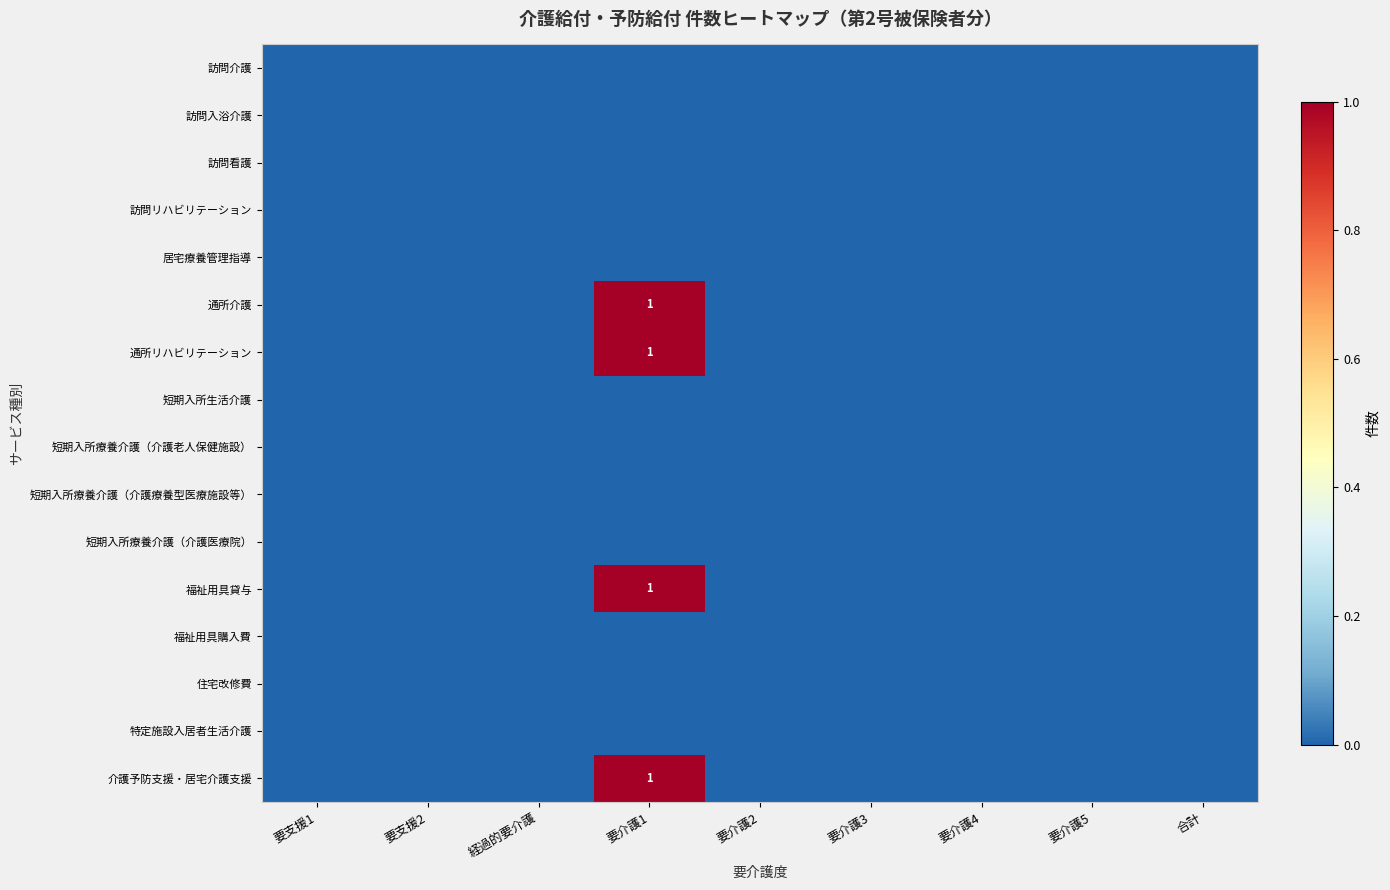

At 要介護4, list the series in order from smallest to largest.

訪問介護, 訪問入浴介護, 訪問看護, 訪問リハビリテーション, 居宅療養管理指導, 通所介護, 通所リハビリテーション, 短期入所生活介護, 短期入所療養介護（介護老人保健施設）, 短期入所療養介護（介護療養型医療施設等）, 短期入所療養介護（介護医療院）, 福祉用具貸与, 福祉用具購入費, 住宅改修費, 特定施設入居者生活介護, 介護予防支援・居宅介護支援